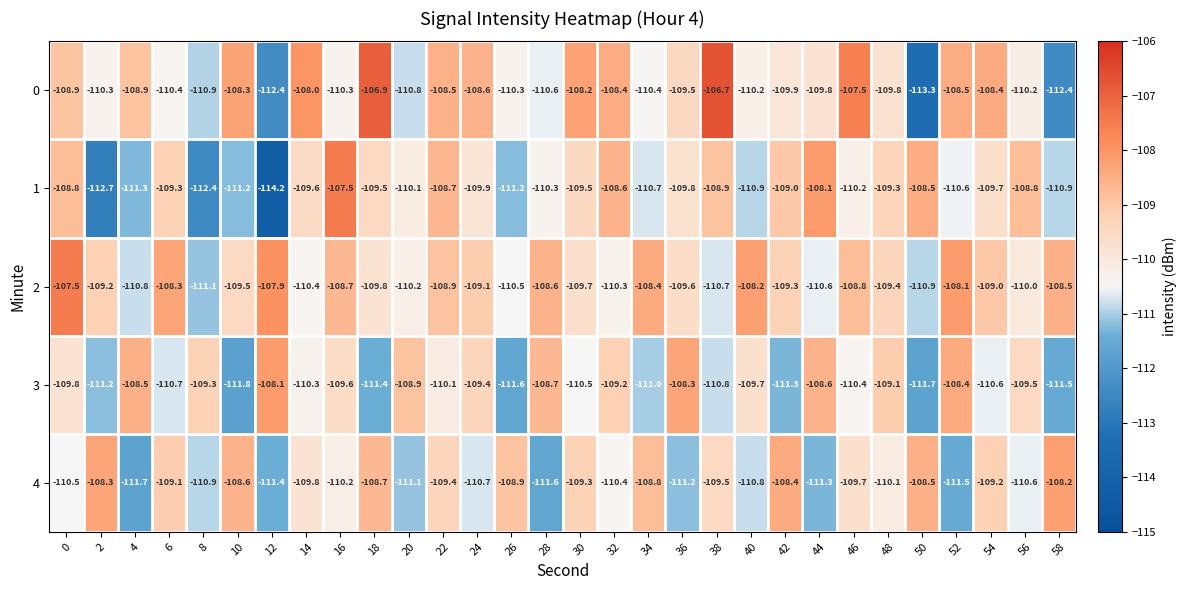

What is the total value across all series at 42?

-547.9